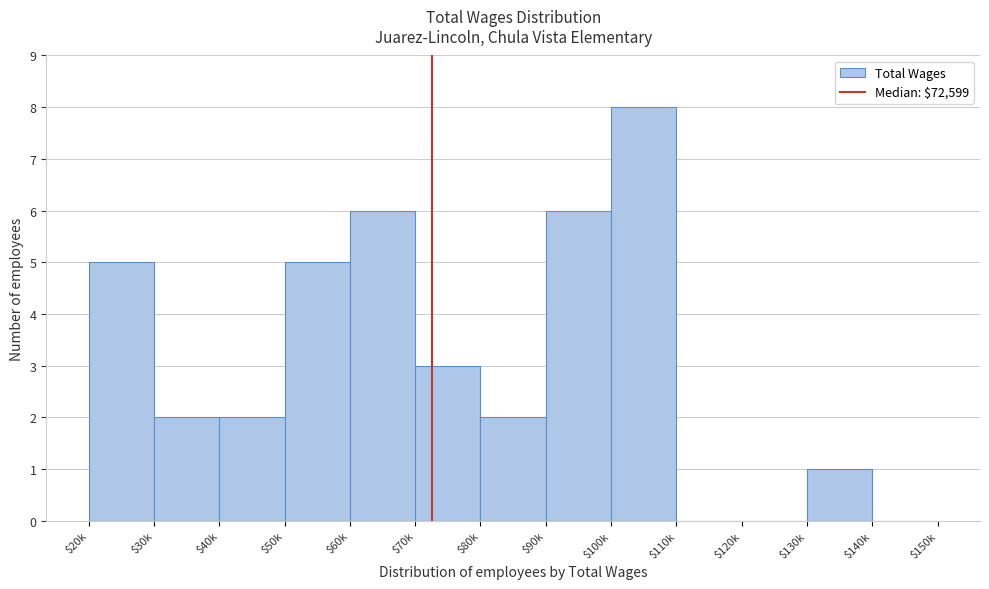

What is the sum of all values?

40